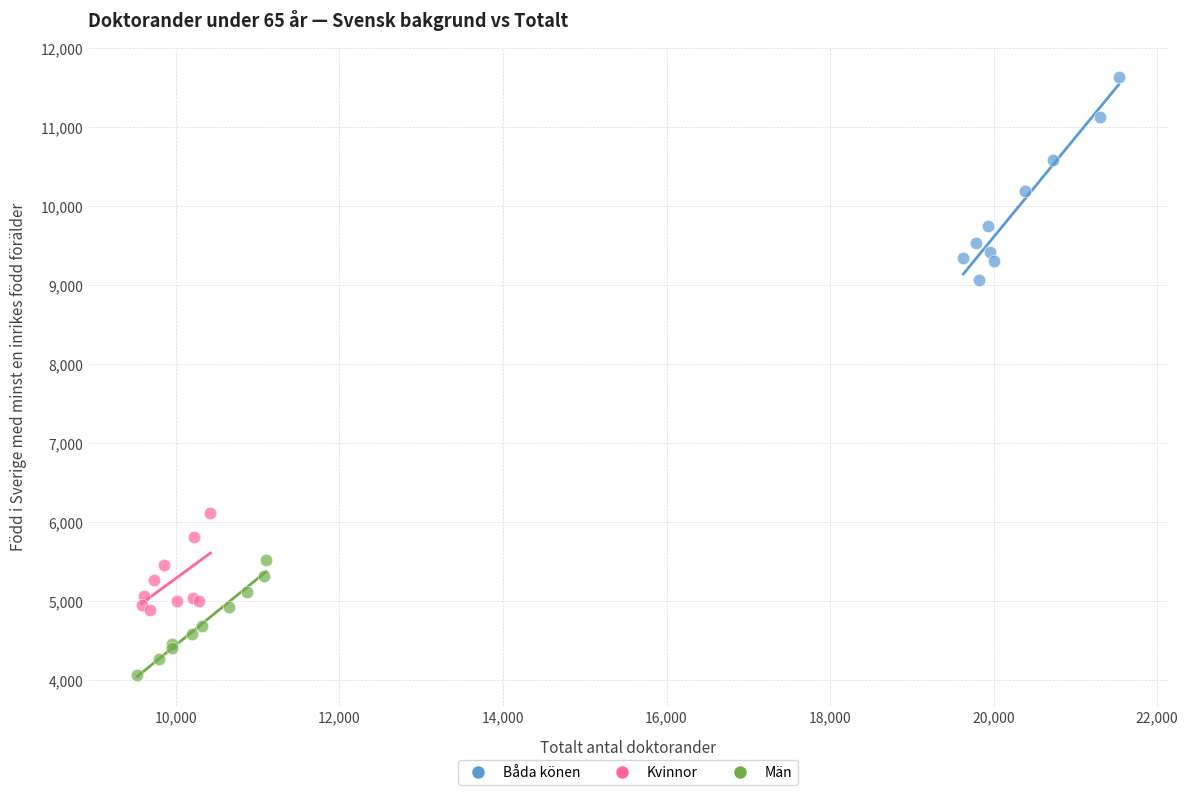

What are all the series names shown in the legend?

Båda könen, Kvinnor, Män